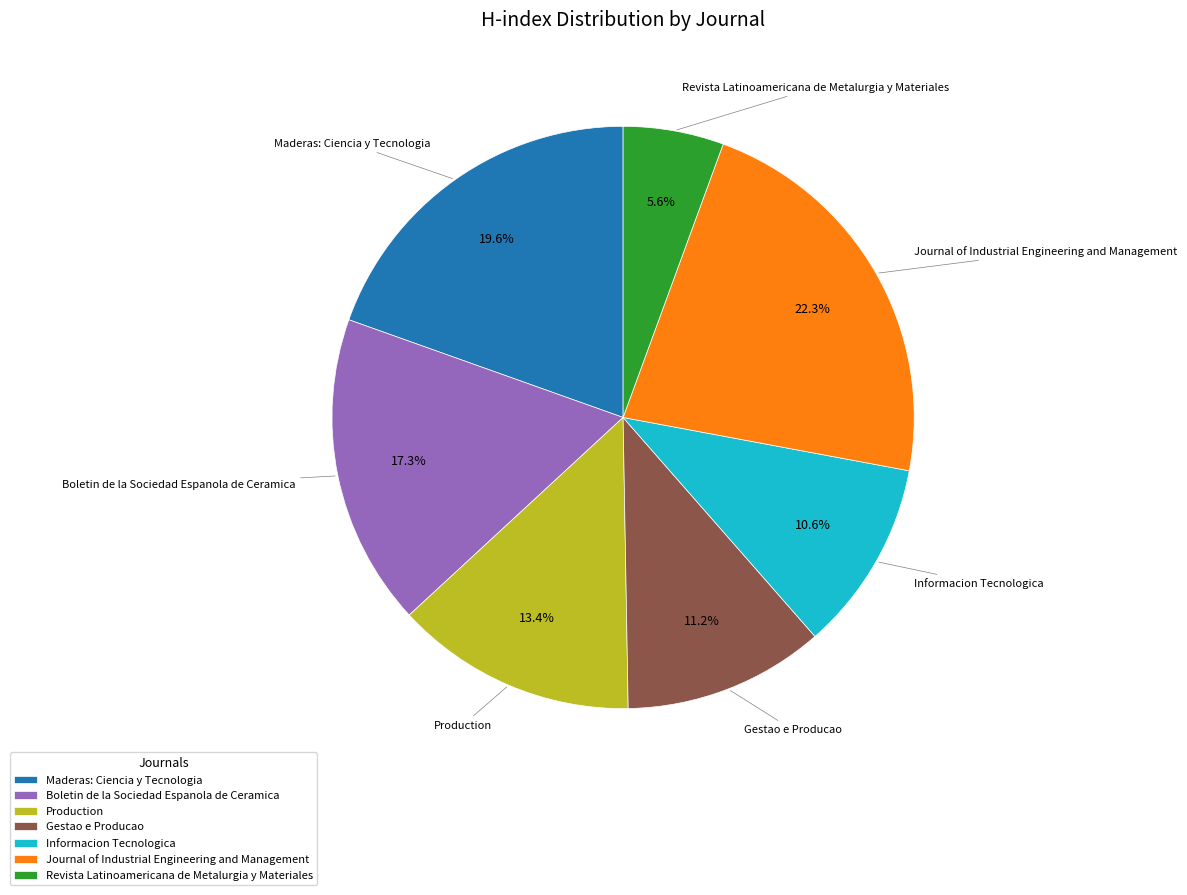

Rank the categories by value from highest to lowest.

Journal of Industrial Engineering and Management, Maderas: Ciencia y Tecnologia, Boletin de la Sociedad Espanola de Ceramica, Production, Gestao e Producao, Informacion Tecnologica, Revista Latinoamericana de Metalurgia y Materiales